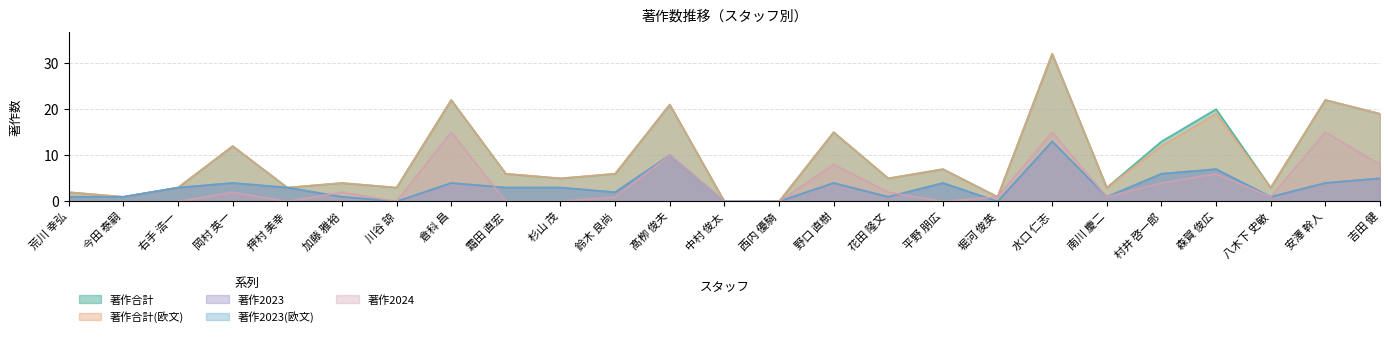

Where do 著作2023 and 著作2024 first cross each other?

押村 美幸 and 加藤 雅裕